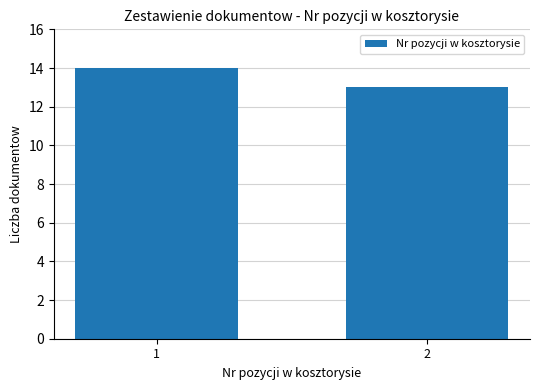

What is the average value?

14